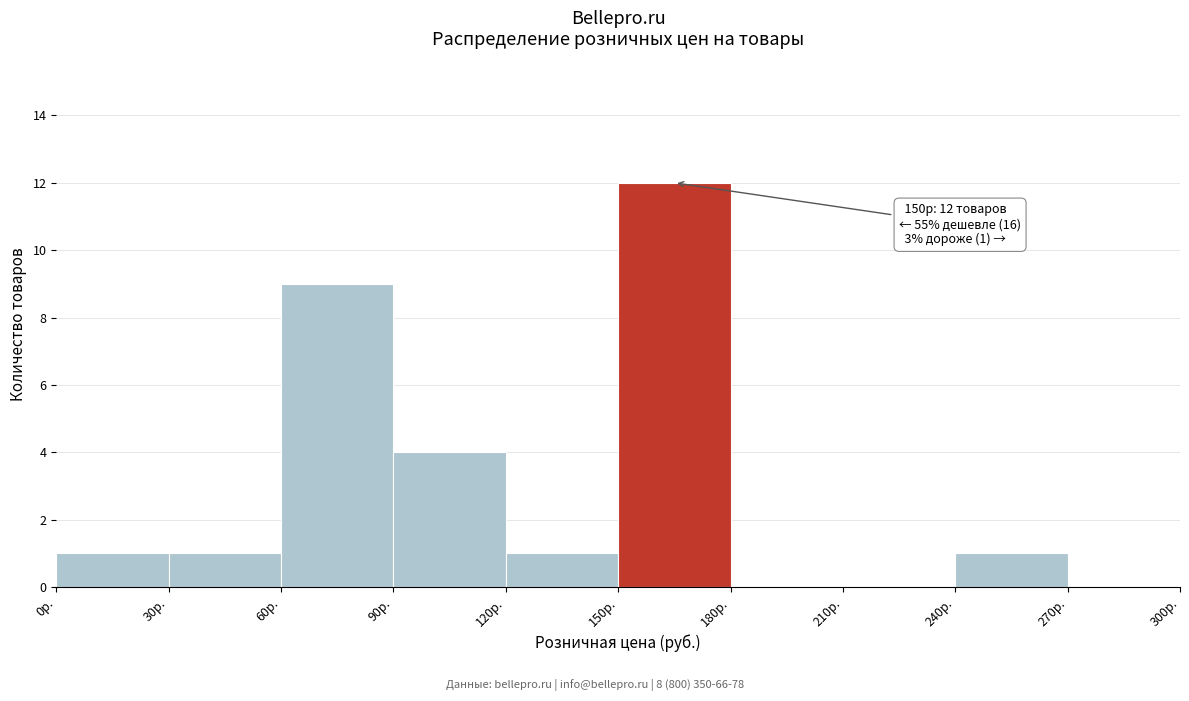

Which range on the x-axis has the tallest bar?

150 to 180